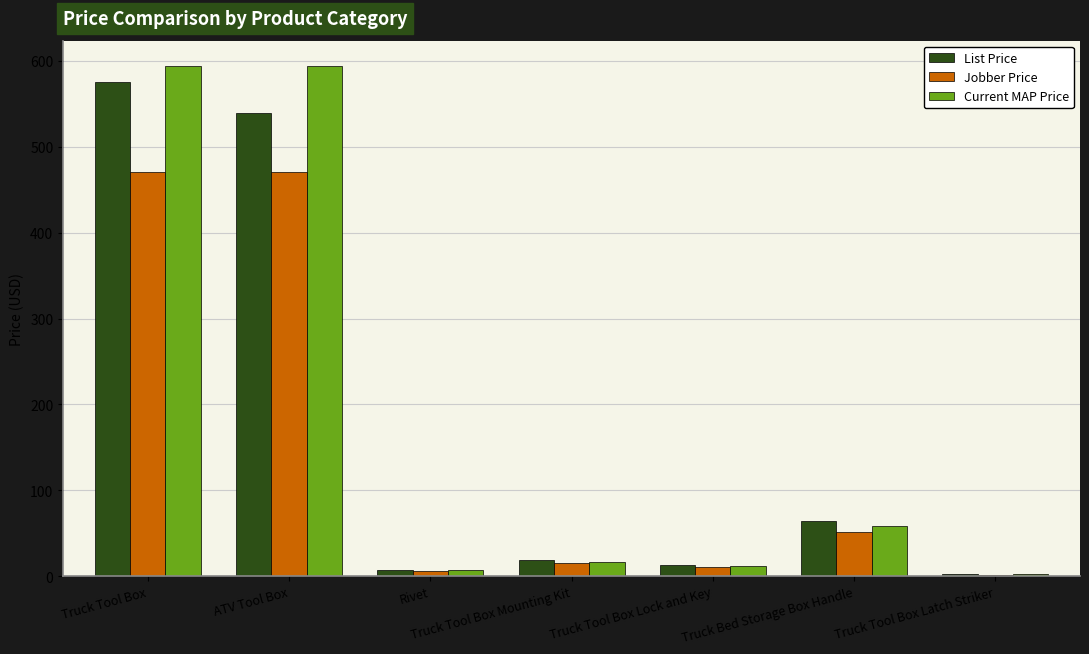

What is the highest value of the Current MAP Price series?

594.0